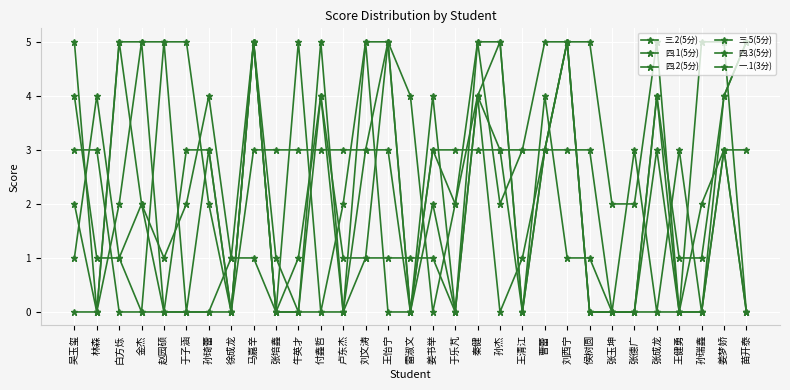

Count the number of categories in the chart.

31